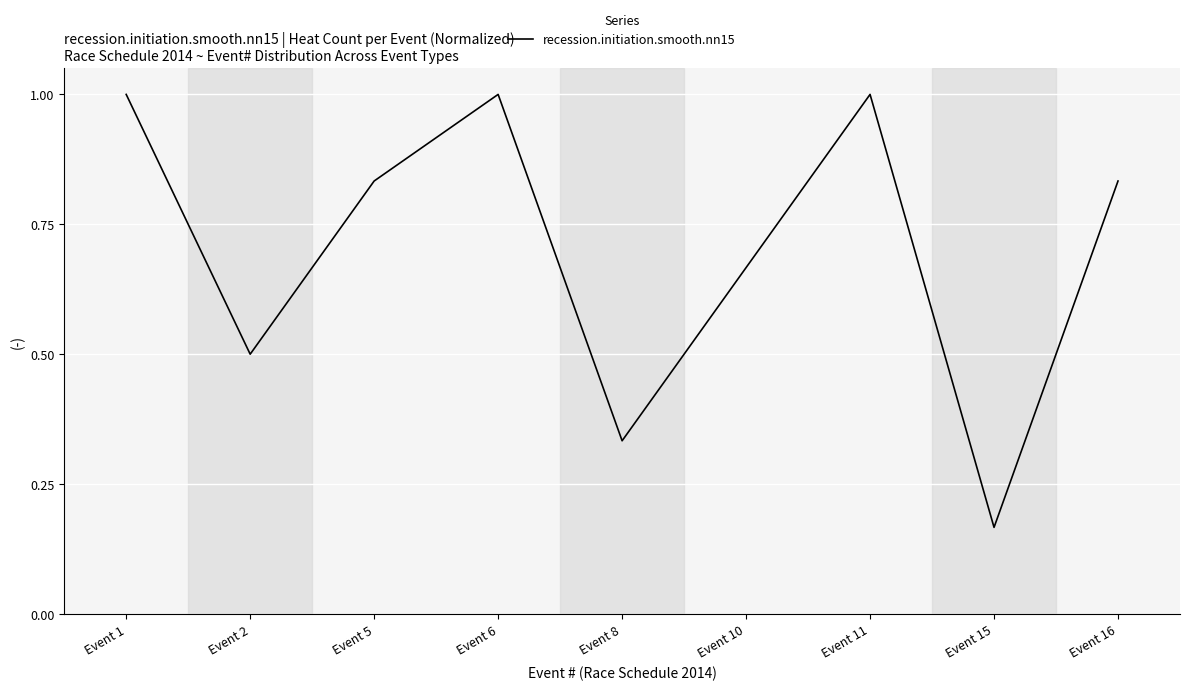

What is the difference between the values at Event 11 and Event 2?

0.5